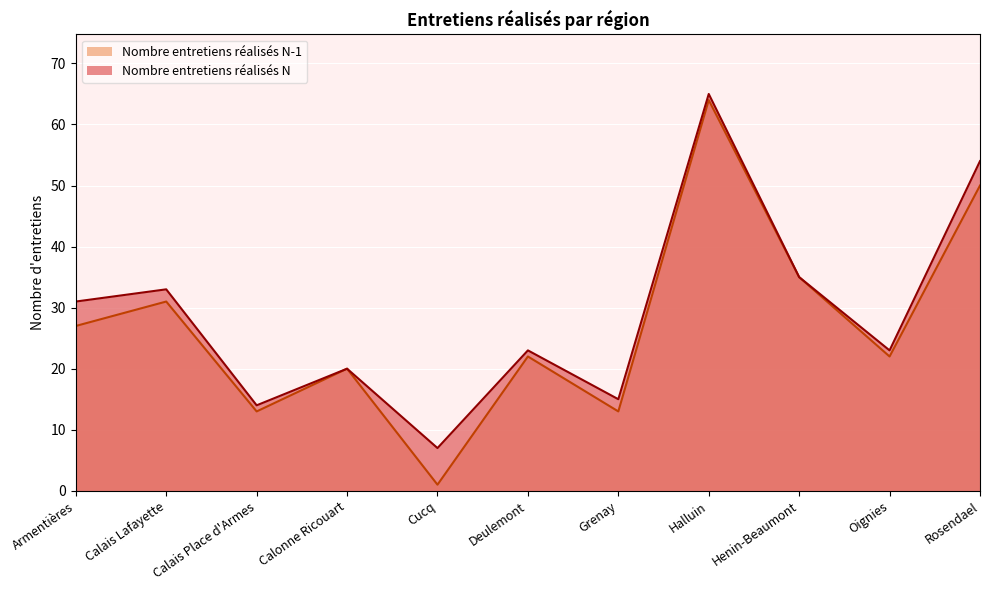

Where does the Nombre entretiens réalisés N-1 series first go above 22?

Armentières